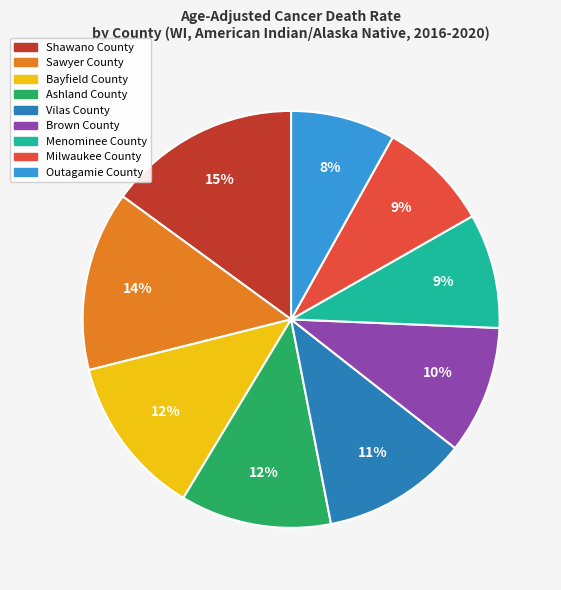

Which category has the smallest portion of the pie?

Outagamie County